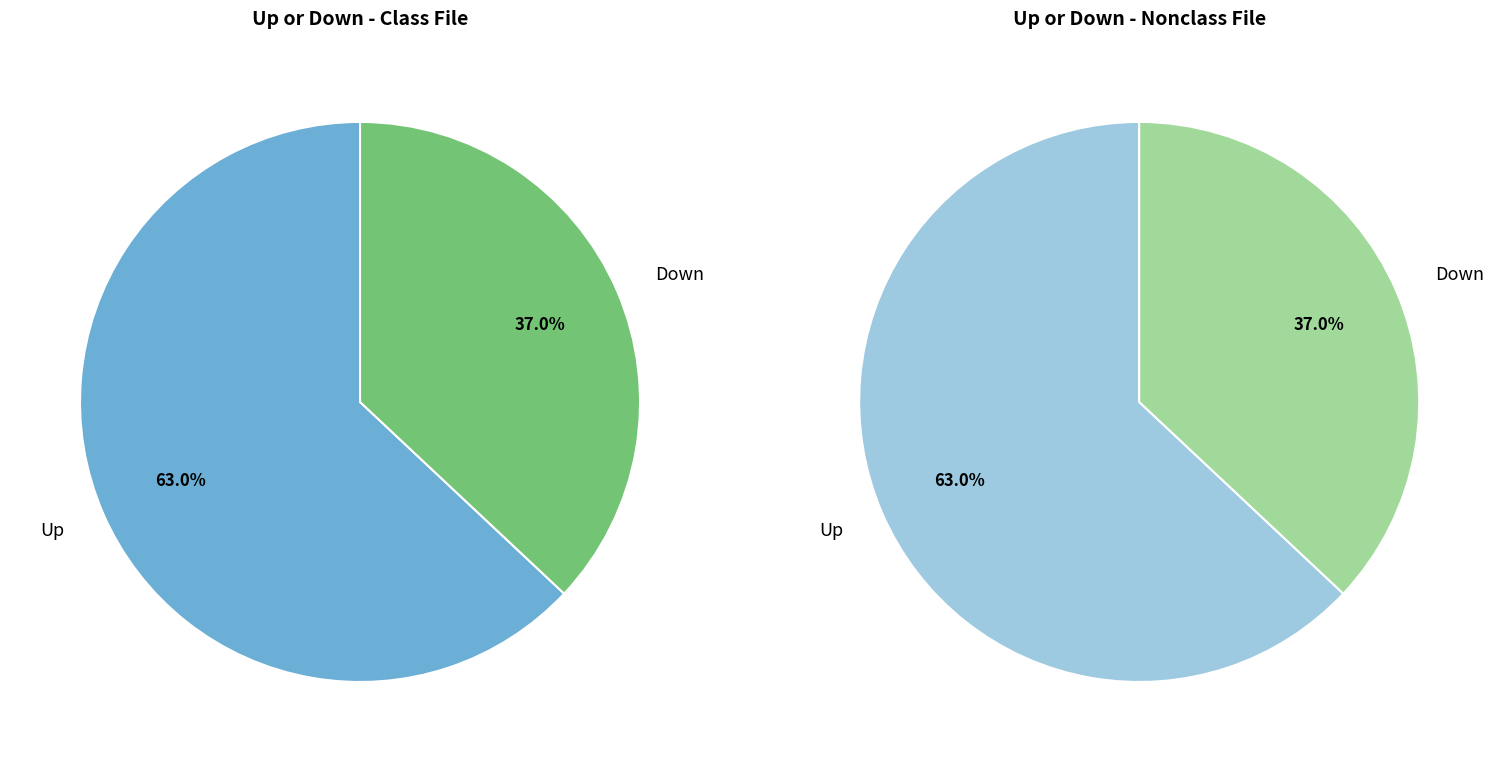

What percentage is the Up slice, to the nearest percent?

63%